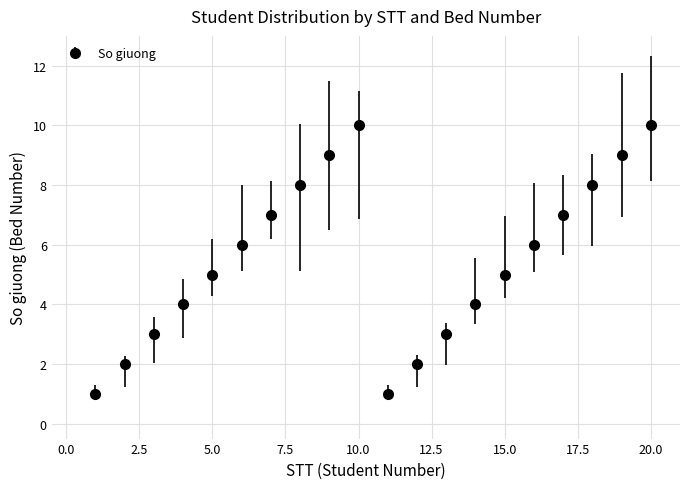

What is the difference between the maximum and minimum values?

9